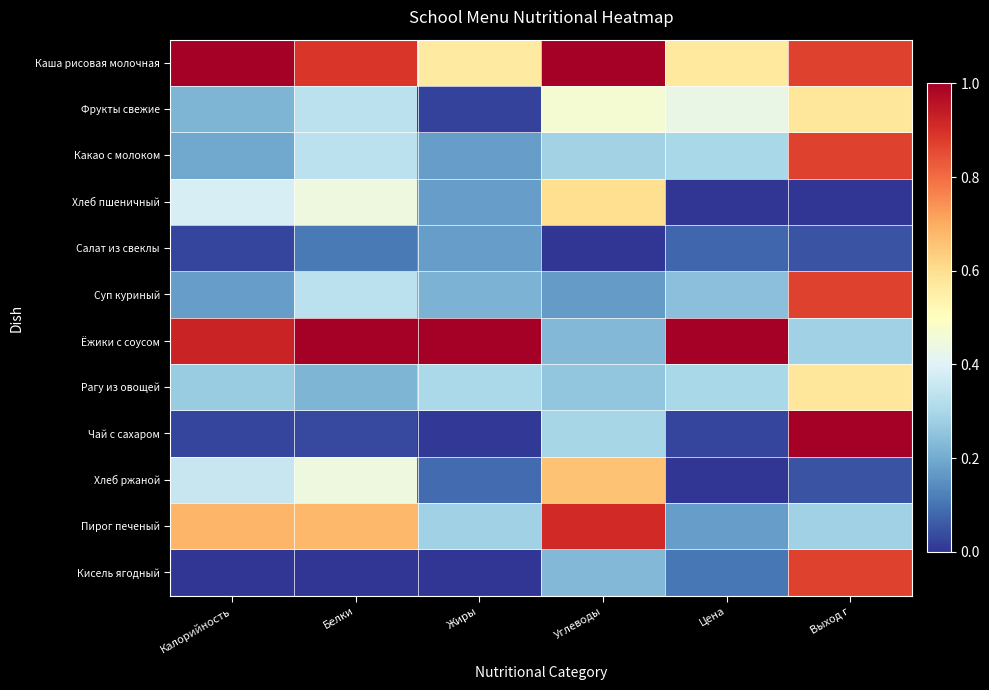

Reading left to right, list all the values displayed in this chart.

Каша рисовая молочная: Калорийность=1.0	Белки=0.9	Жиры=0.6	Углеводы=1.0	Цена=0.6	Выход г=0.9
Фрукты свежие: Калорийность=0.2	Белки=0.3	Жиры=0.0	Углеводы=0.5	Цена=0.4	Выход г=0.6
Какао с молоком: Калорийность=0.2	Белки=0.3	Жиры=0.2	Углеводы=0.3	Цена=0.3	Выход г=0.9
Хлеб пшеничный: Калорийность=0.4	Белки=0.4	Жиры=0.2	Углеводы=0.6	Цена=0.0	Выход г=0.0
Салат из свеклы: Калорийность=0.0	Белки=0.1	Жиры=0.2	Углеводы=0.0	Цена=0.1	Выход г=0.0
Суп куриный: Калорийность=0.2	Белки=0.3	Жиры=0.2	Углеводы=0.2	Цена=0.2	Выход г=0.9
Ёжики с соусом: Калорийность=0.9	Белки=1.0	Жиры=1.0	Углеводы=0.2	Цена=1.0	Выход г=0.3
Рагу из овощей: Калорийность=0.3	Белки=0.2	Жиры=0.3	Углеводы=0.3	Цена=0.3	Выход г=0.6
Чай с сахаром: Калорийность=0.0	Белки=0.0	Жиры=0.0	Углеводы=0.3	Цена=0.0	Выход г=1.0
Хлеб ржаной: Калорийность=0.4	Белки=0.4	Жиры=0.1	Углеводы=0.7	Цена=0.0	Выход г=0.0
Пирог печеный: Калорийность=0.7	Белки=0.7	Жиры=0.3	Углеводы=0.9	Цена=0.2	Выход г=0.3
Кисель ягодный: Калорийность=0.0	Белки=0.0	Жиры=0.0	Углеводы=0.2	Цена=0.1	Выход г=0.9